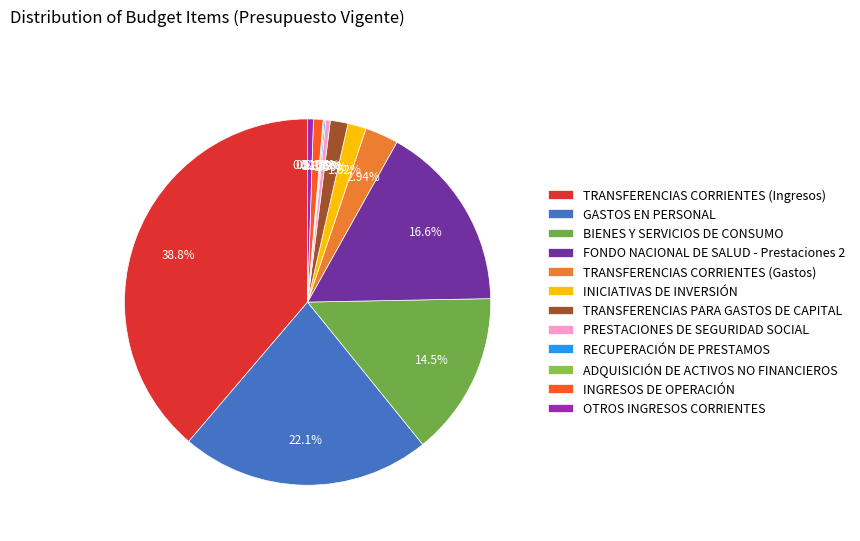

Is it true that RECUPERACIÓN DE PRESTAMOS is 0% of the pie?

True